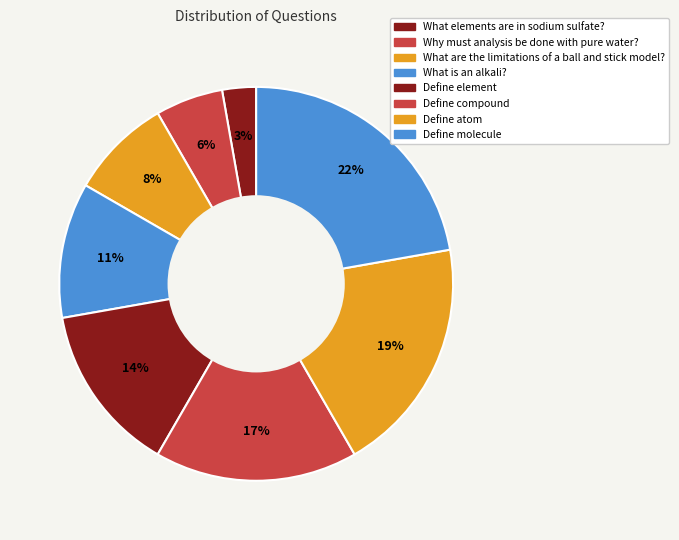

How many slices are in this pie chart?

8